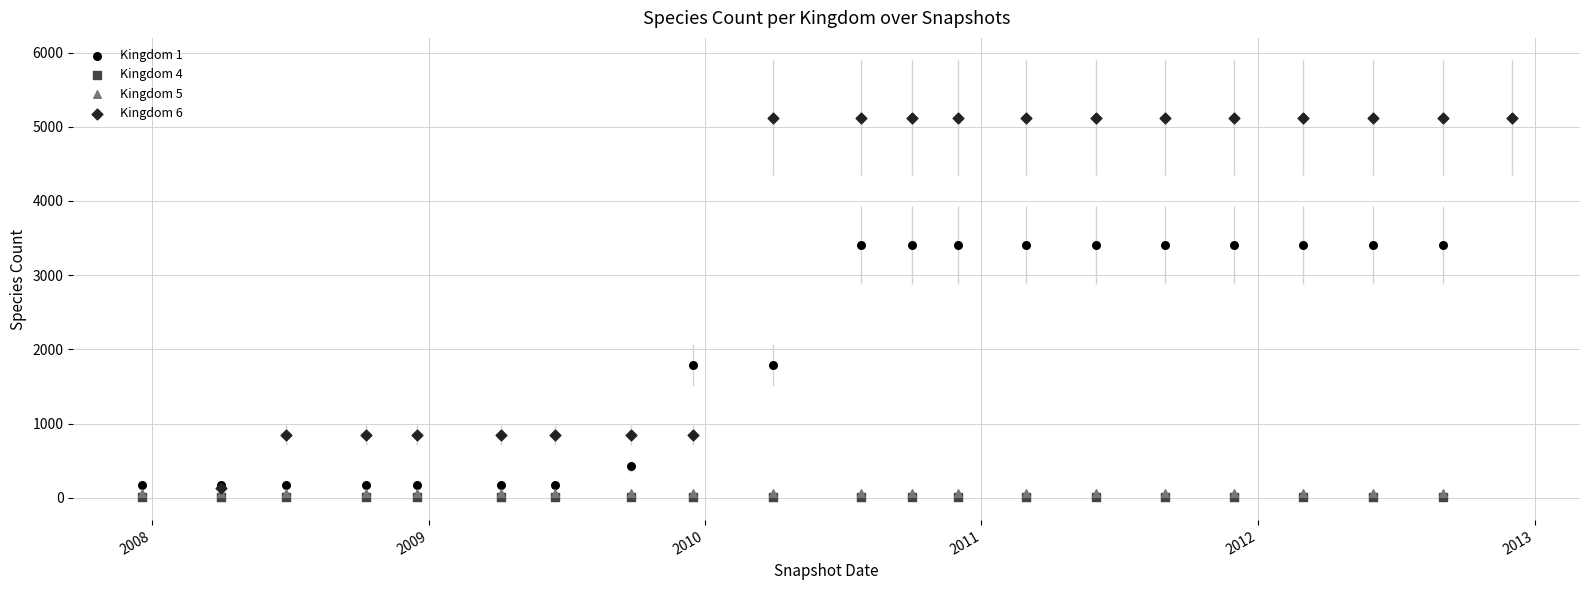

Which series contains the lowest Y value?

Kingdom 4